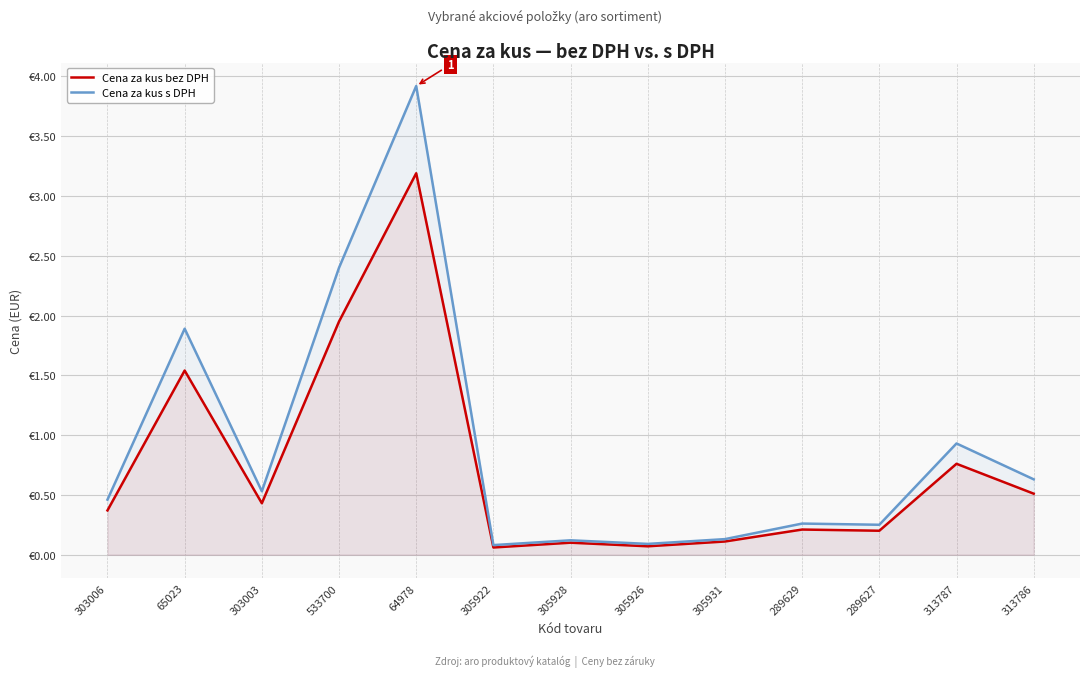

What is the sum of all Cena za kus bez DPH values?

9.5